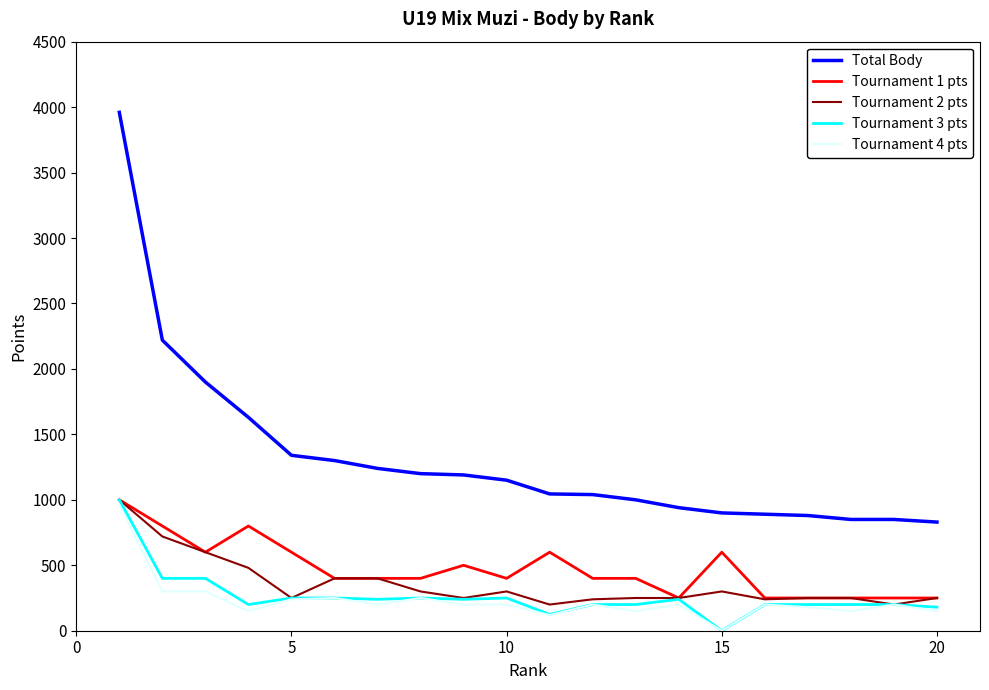

True or false: Total Body and Tournament 1 pts intersect in this chart.

False